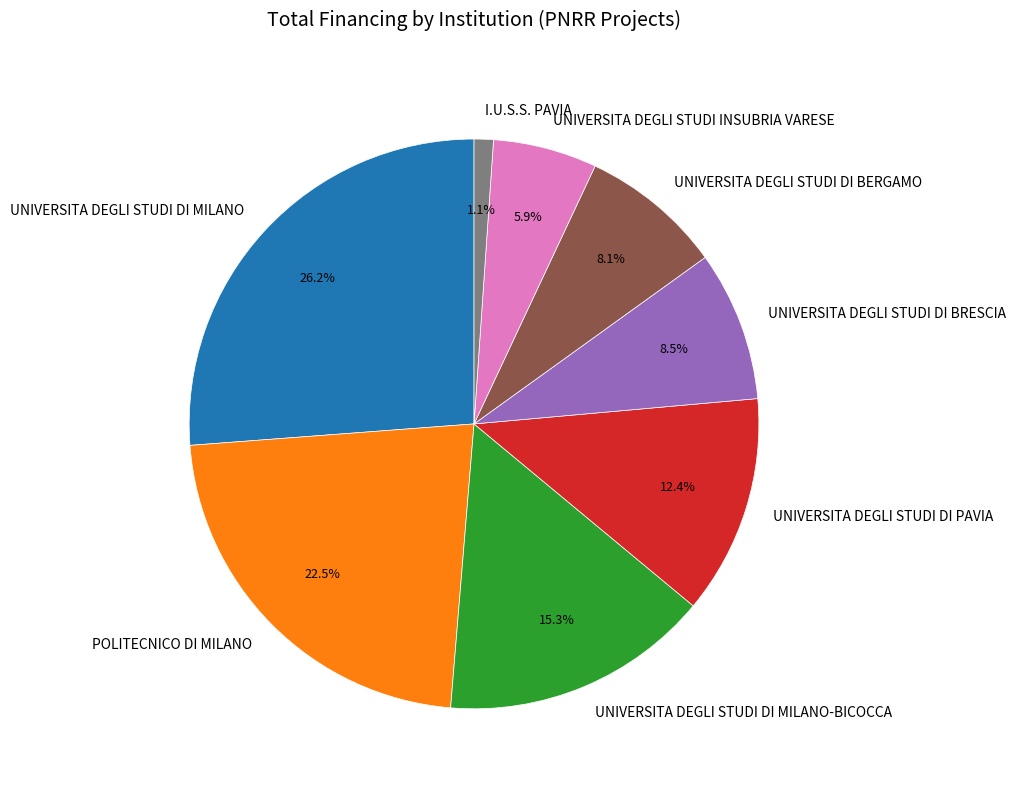

Which category has the smallest portion of the pie?

I.U.S.S. PAVIA